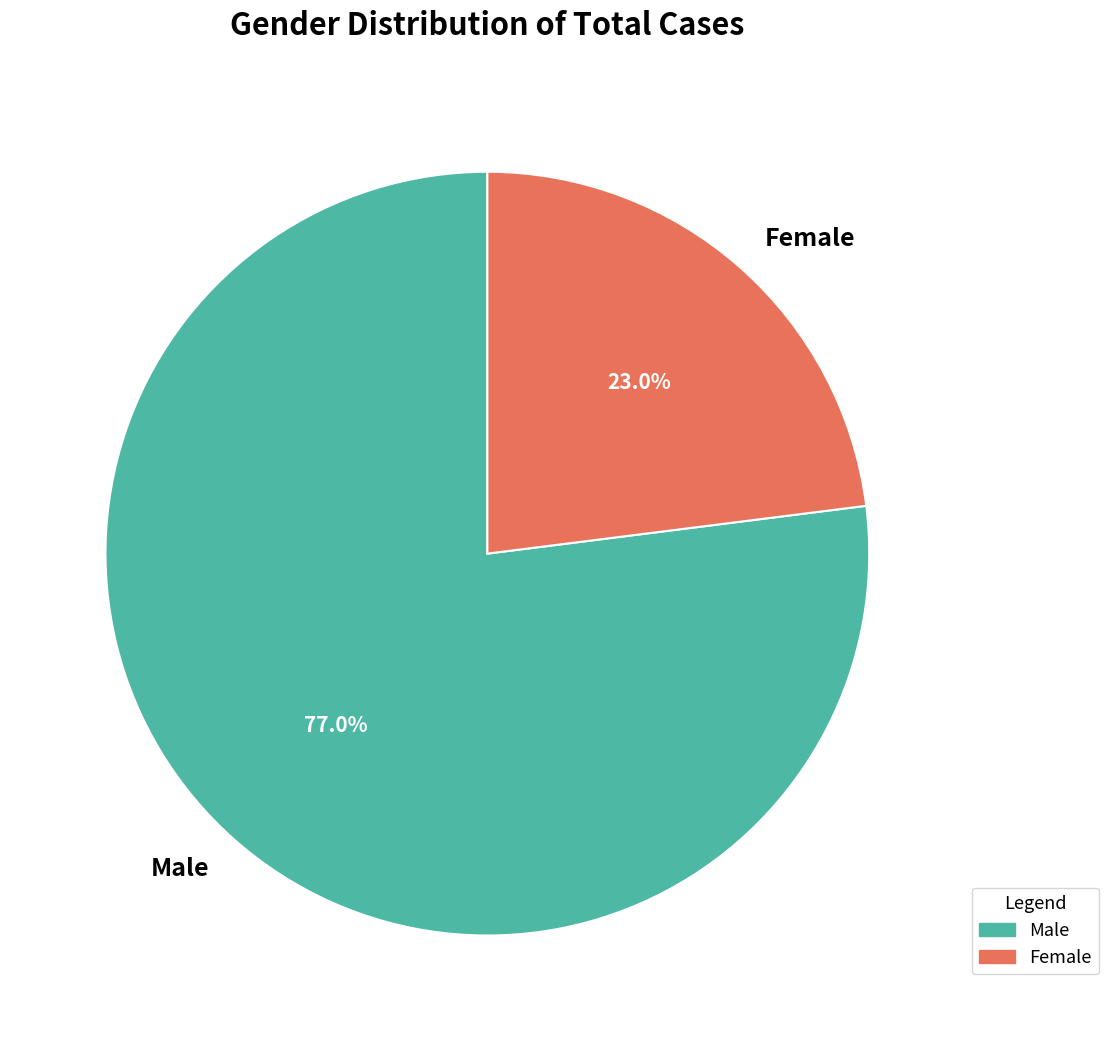

Which slice is the smallest?

Female